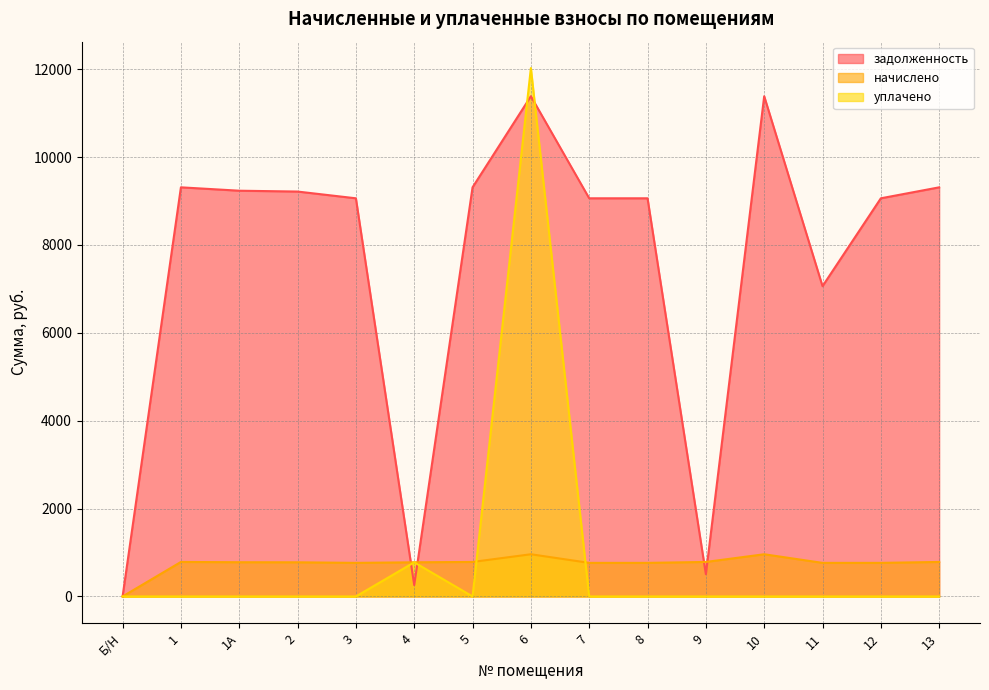

What is the label of the 10th point from the left?

8